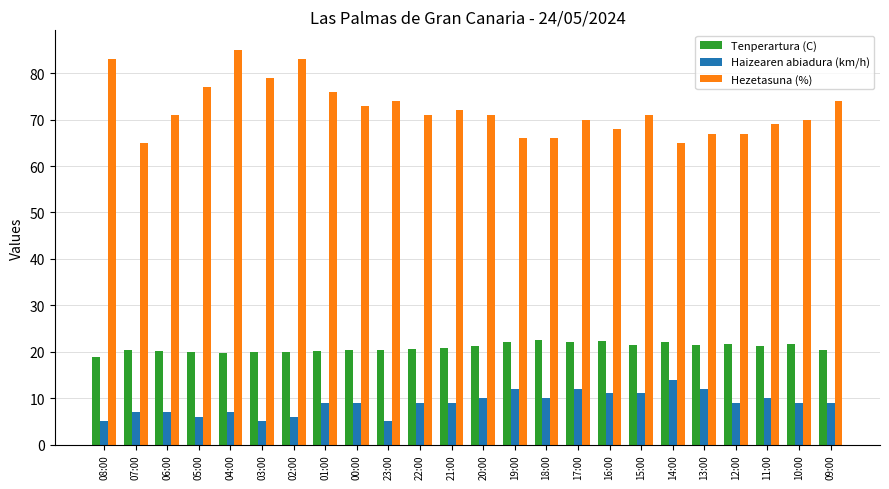

What is the sum of all Tenperartura (C) values?

501.2